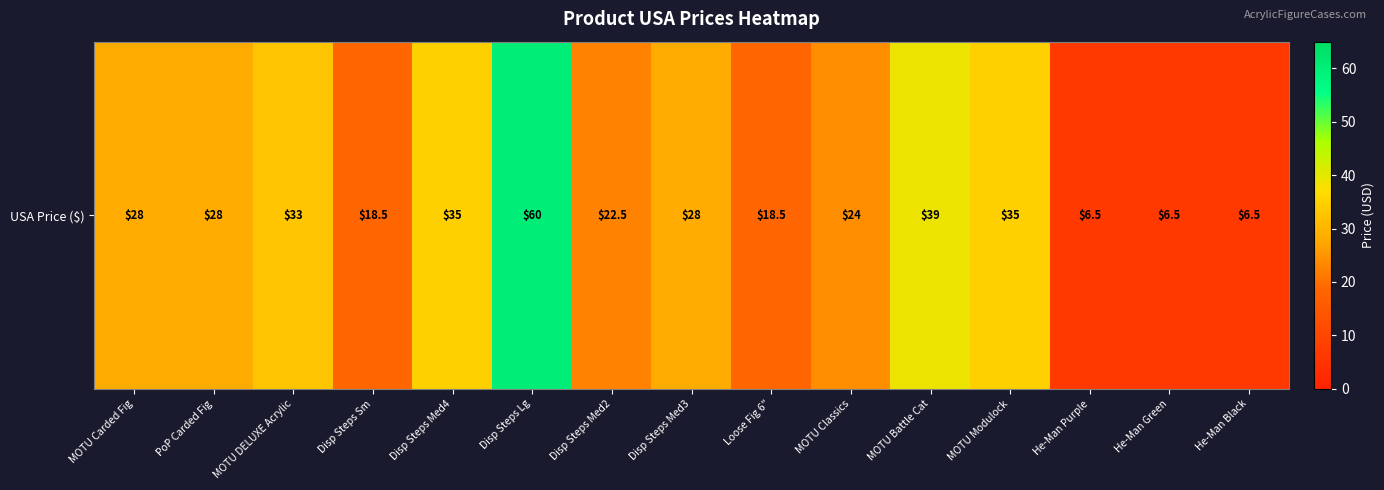

Which has a higher value, He-Man Green or Disp Steps Med3?

Disp Steps Med3